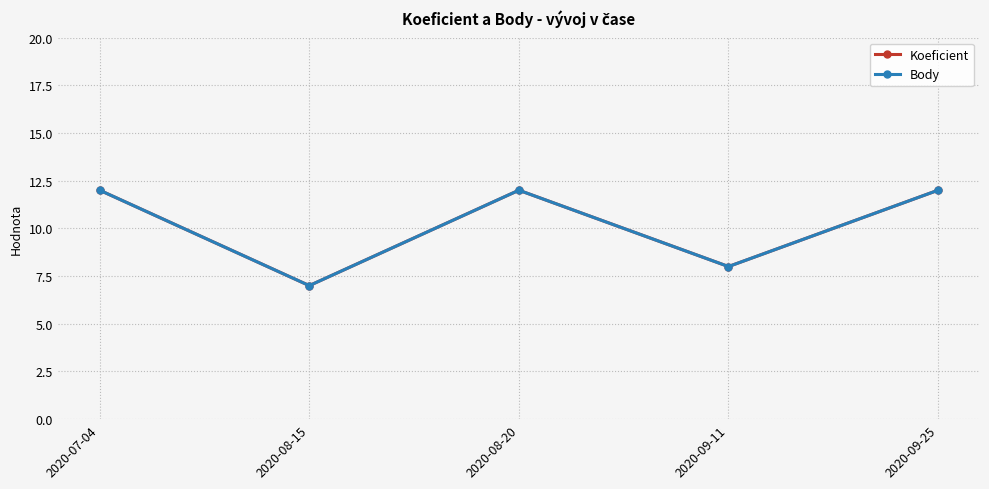

Does the chart have visible grid lines?

Yes